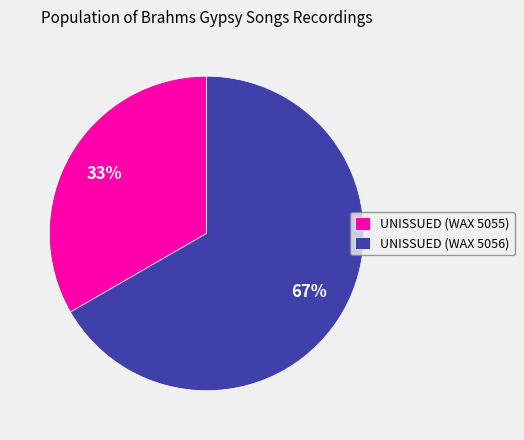

How many segments does this pie chart have?

2